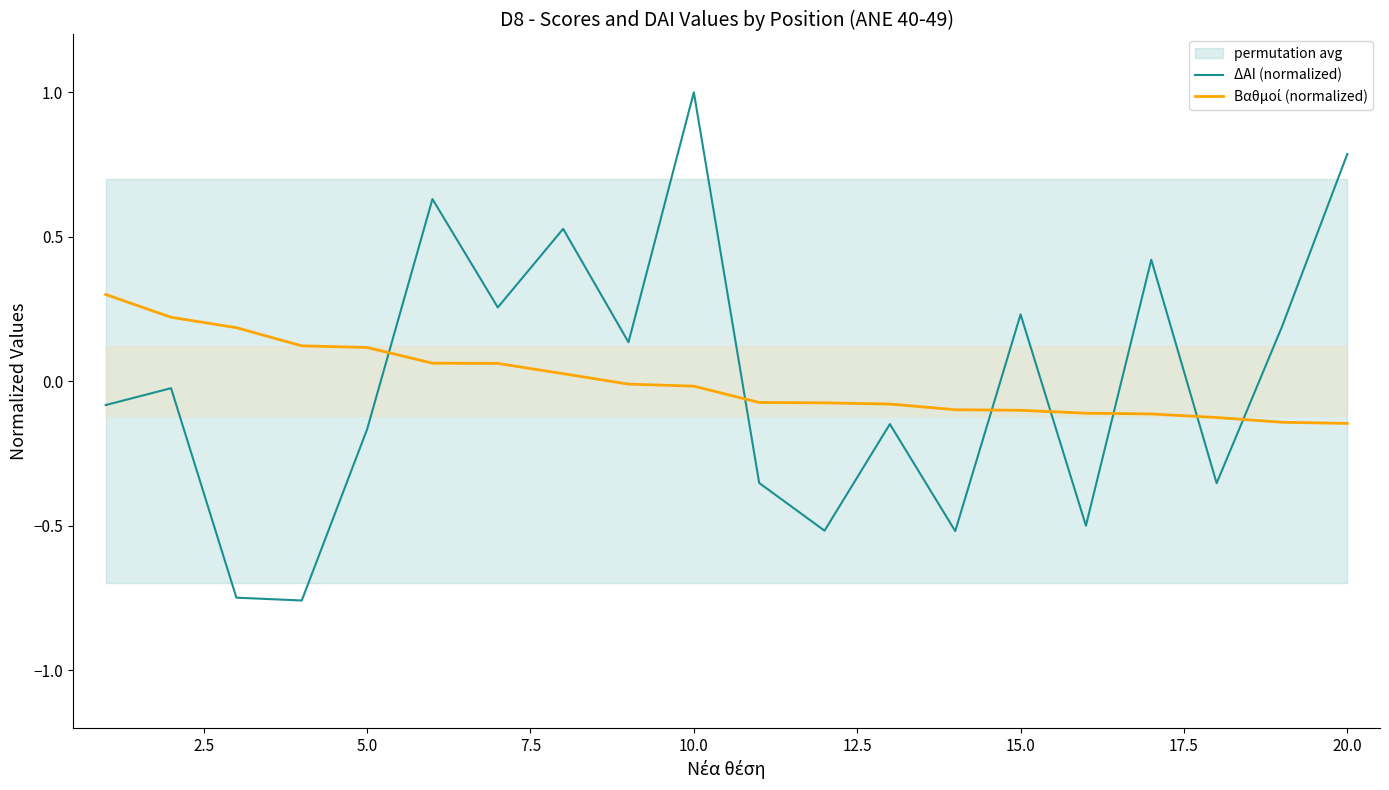

Which category has the highest value in the ΔΑΙ (normalized) series?

10.0